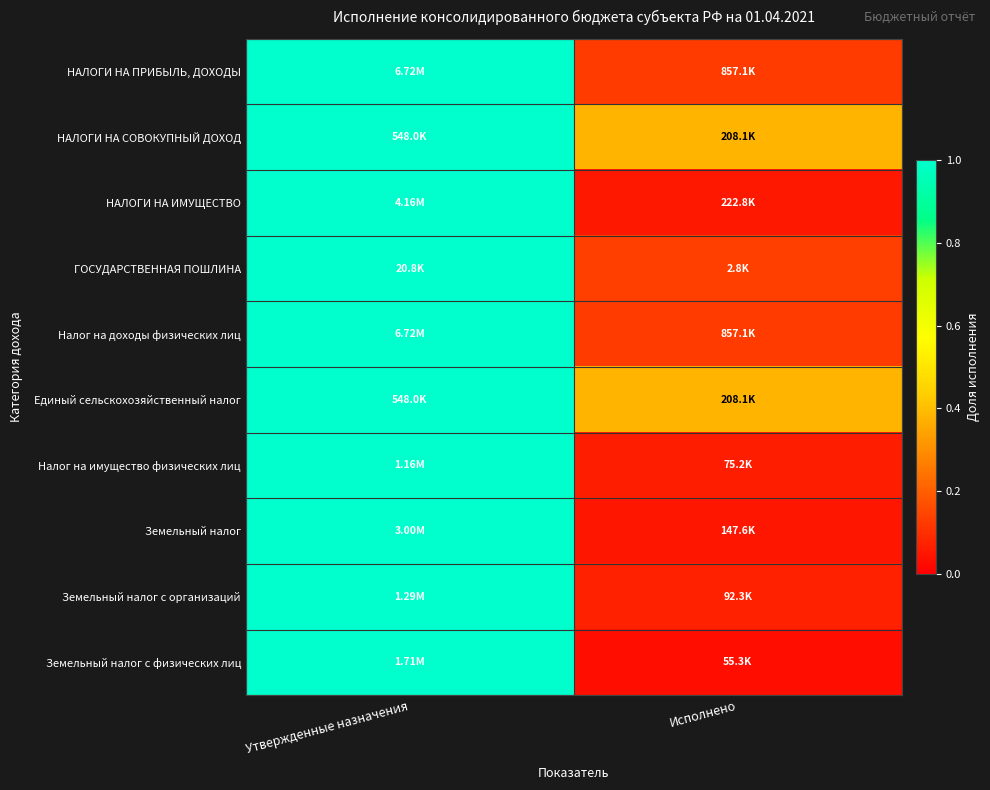

At which category is the sum across all series the highest?

Утвержденные назначения